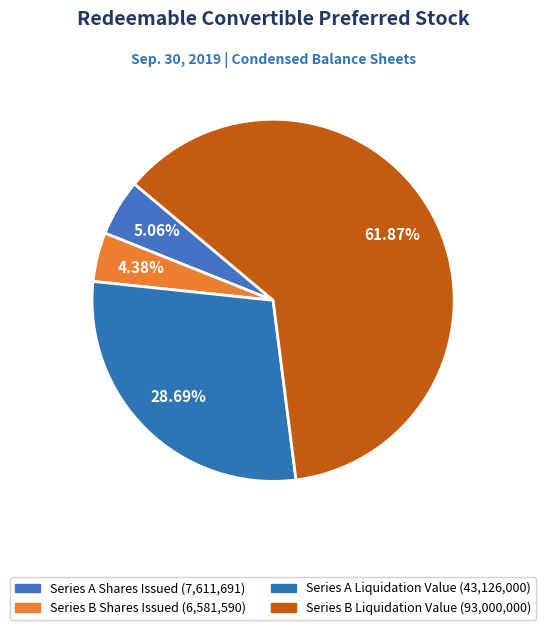

How many slices are in this pie chart?

4